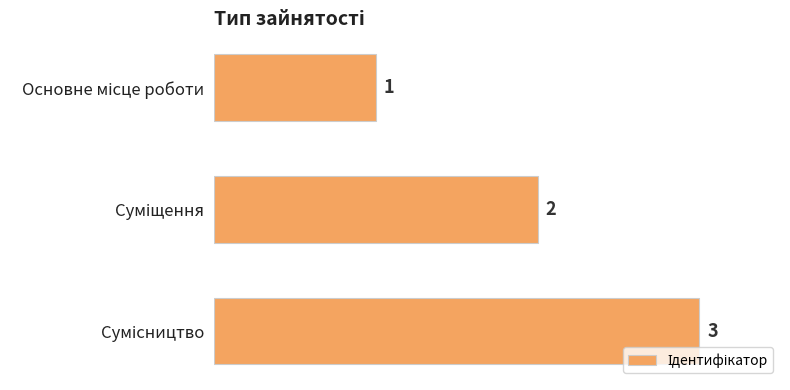

How many data points are less than 2?

1